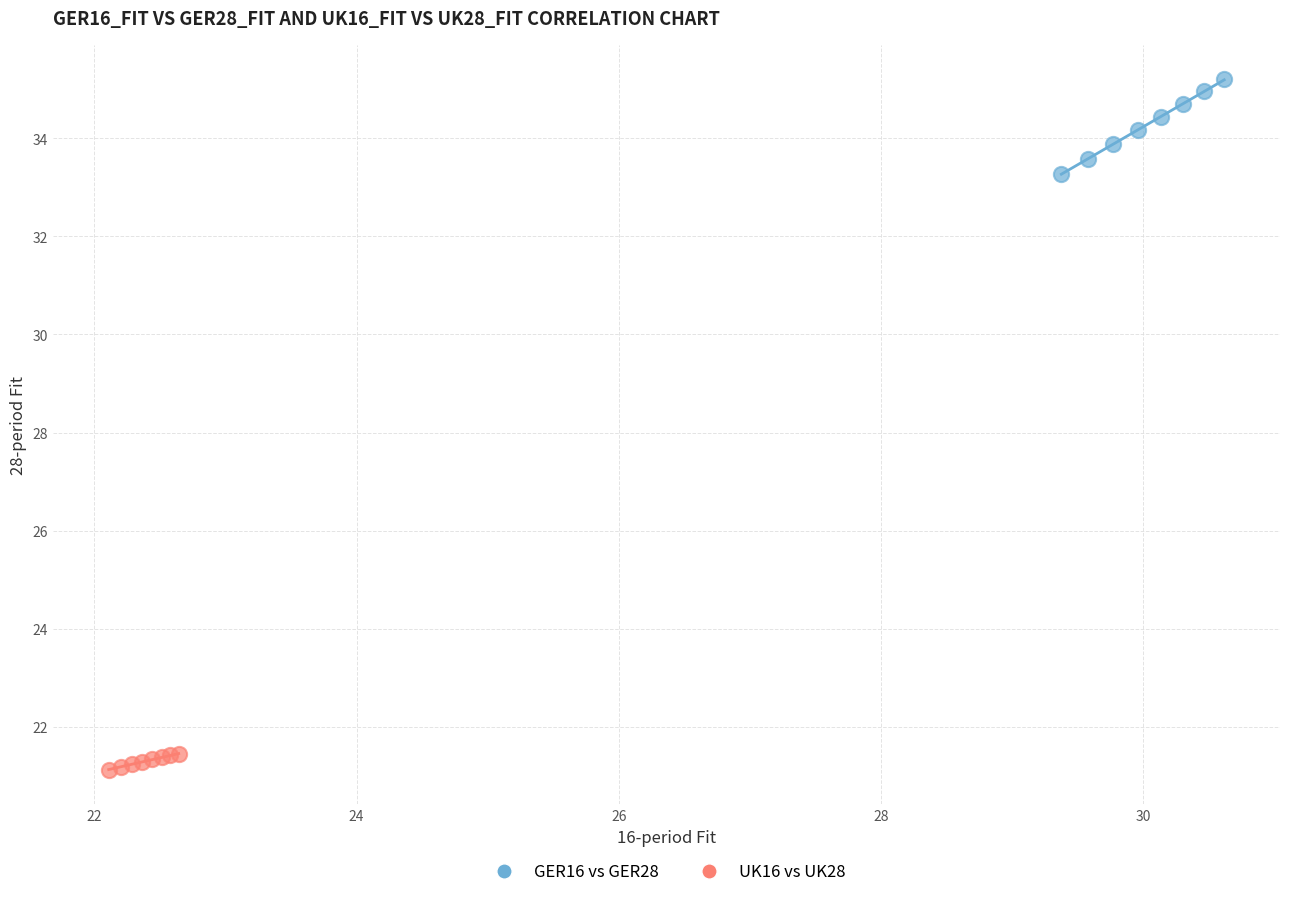

Which series has the largest Y range (max minus min)?

GER16 vs GER28